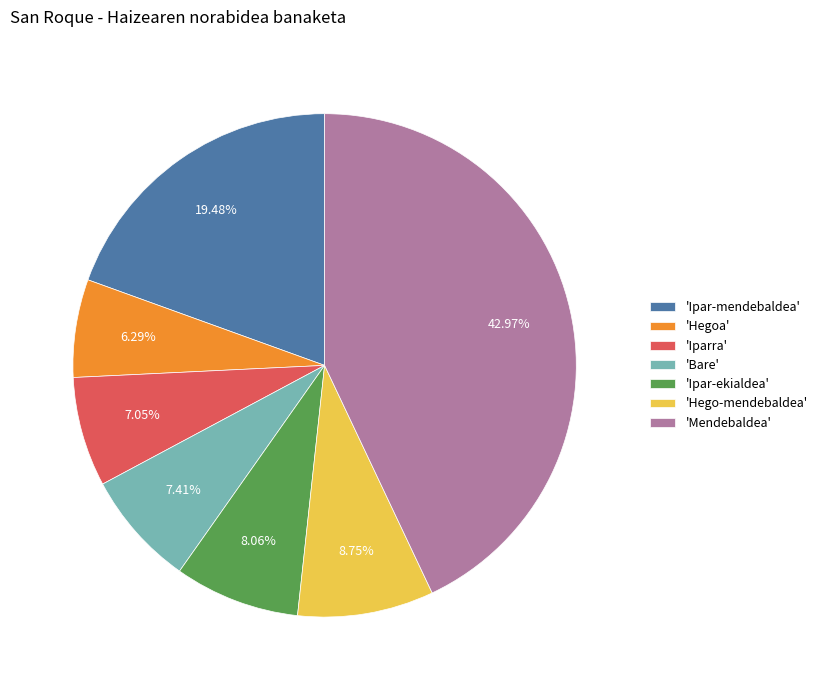

Between 'Iparra' and 'Hego-mendebaldea', which is larger?

'Hego-mendebaldea'